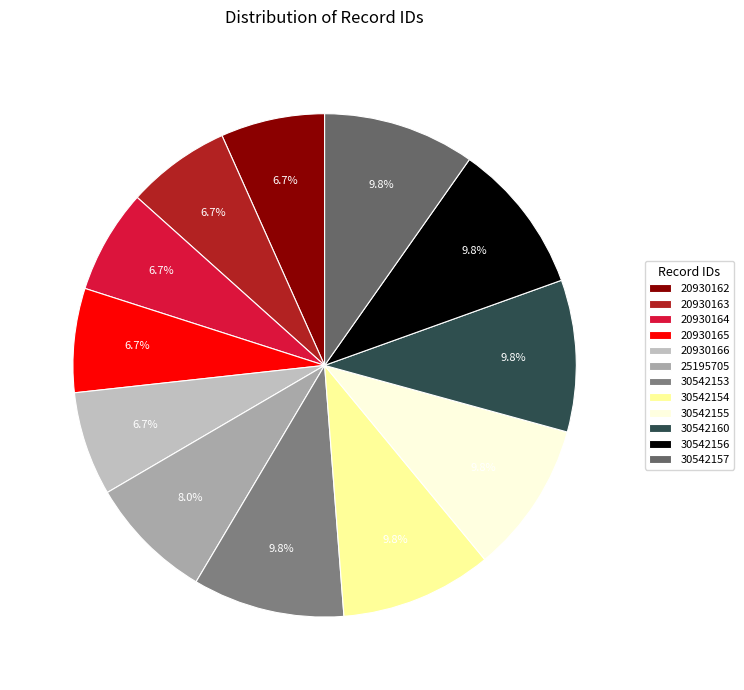

Approximately how many times larger is the value at 25195705 compared to 20930166?

1.2